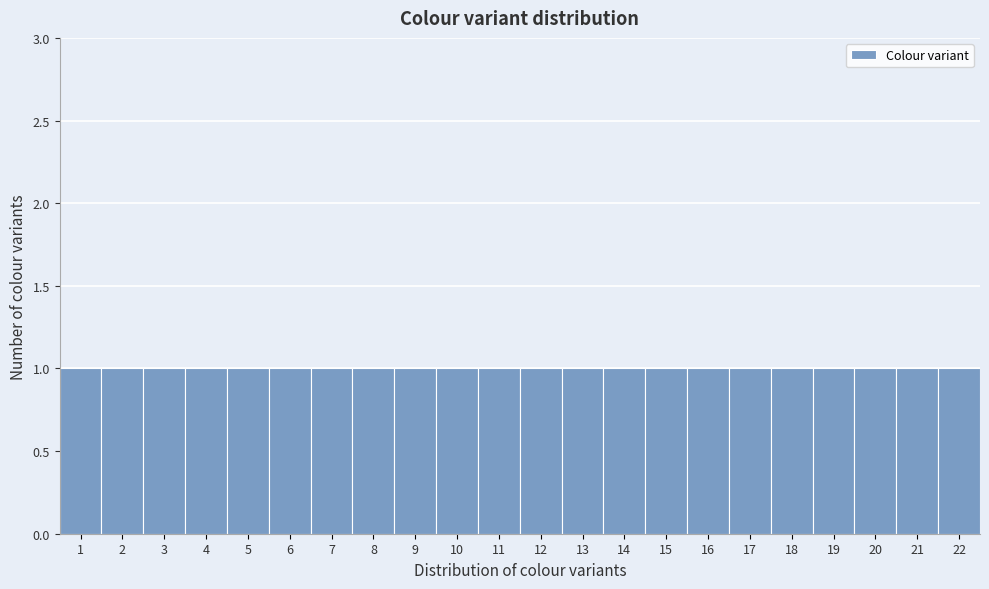

Reading left to right, transcribe this chart: for each bar, give the range it covers on the x-axis and its height. The values are not printed on the chart, so give them approximately, as read against the axis.

0.5 to 1.5: 1
1.5 to 2.5: 1
2.5 to 3.5: 1
3.5 to 4.5: 1
4.5 to 5.5: 1
5.5 to 6.5: 1
6.5 to 7.5: 1
7.5 to 8.5: 1
8.5 to 9.5: 1
9.5 to 10.5: 1
10.5 to 11.5: 1
11.5 to 12.5: 1
12.5 to 13.5: 1
13.5 to 14.5: 1
14.5 to 15.5: 1
15.5 to 16.5: 1
16.5 to 17.5: 1
17.5 to 18.5: 1
18.5 to 19.5: 1
19.5 to 20.5: 1
20.5 to 21.5: 1
21.5 to 22.5: 1